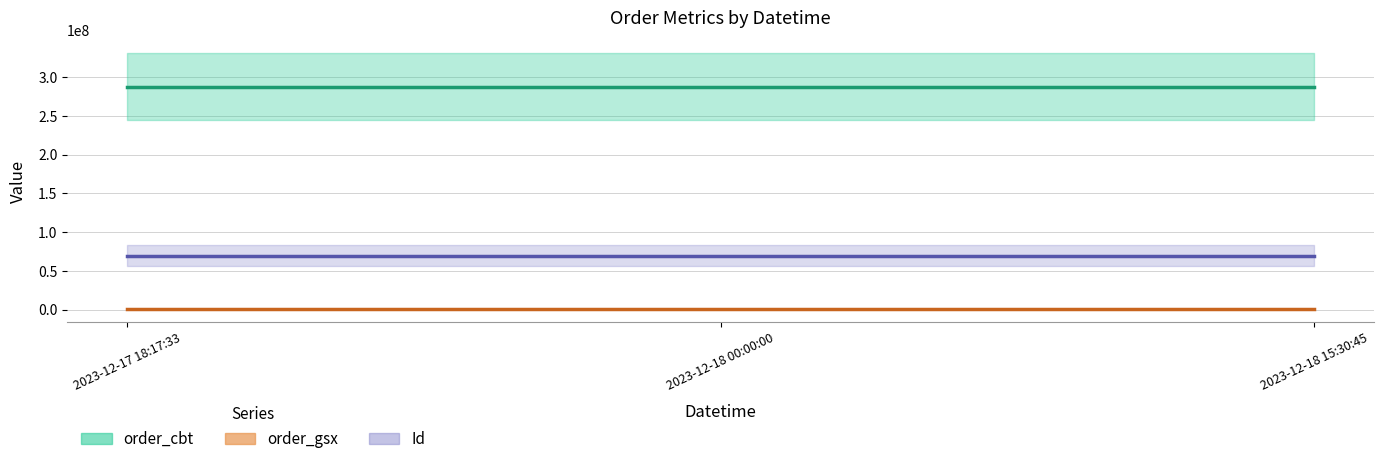

Rank the categories by order_gsx value from lowest to highest.

2023-12-17 18:17:33, 2023-12-18 00:00:00, 2023-12-18 15:30:45